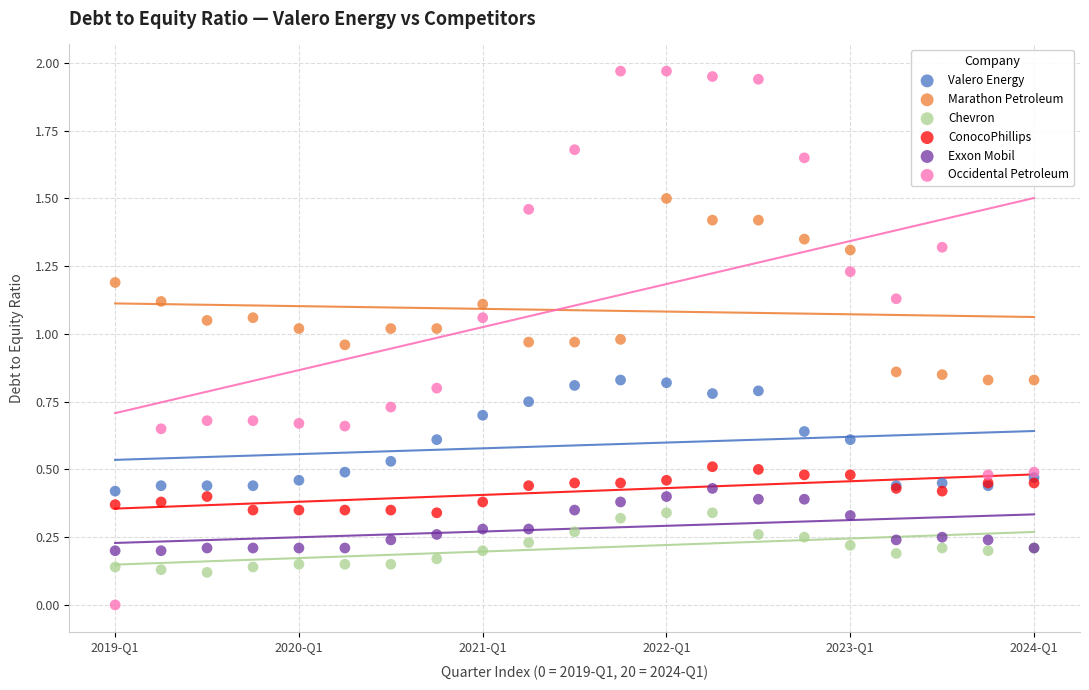

Which series has the largest Y range (max minus min)?

Occidental Petroleum